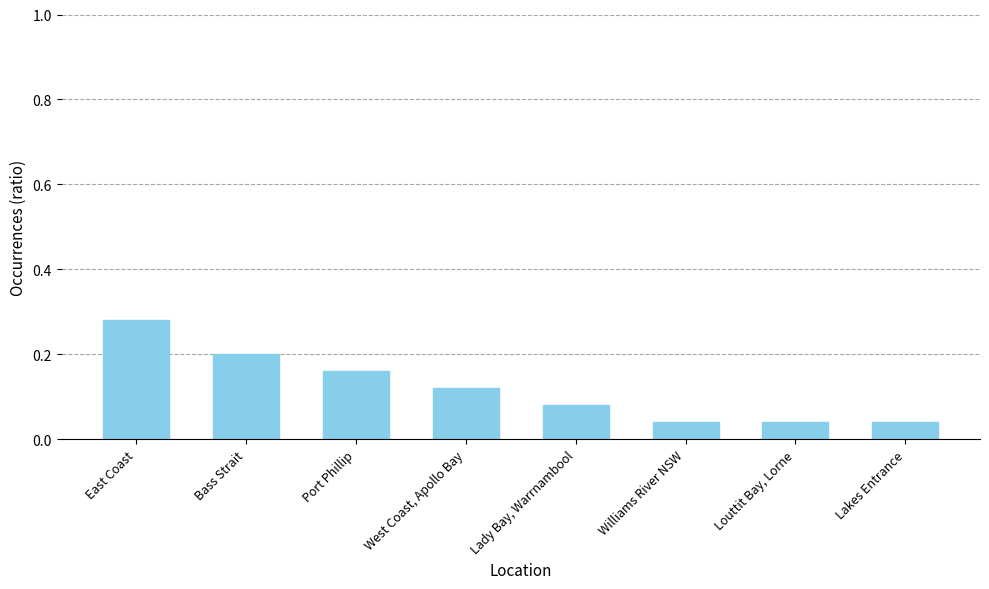

Which category has the highest value across all series?

East Coast